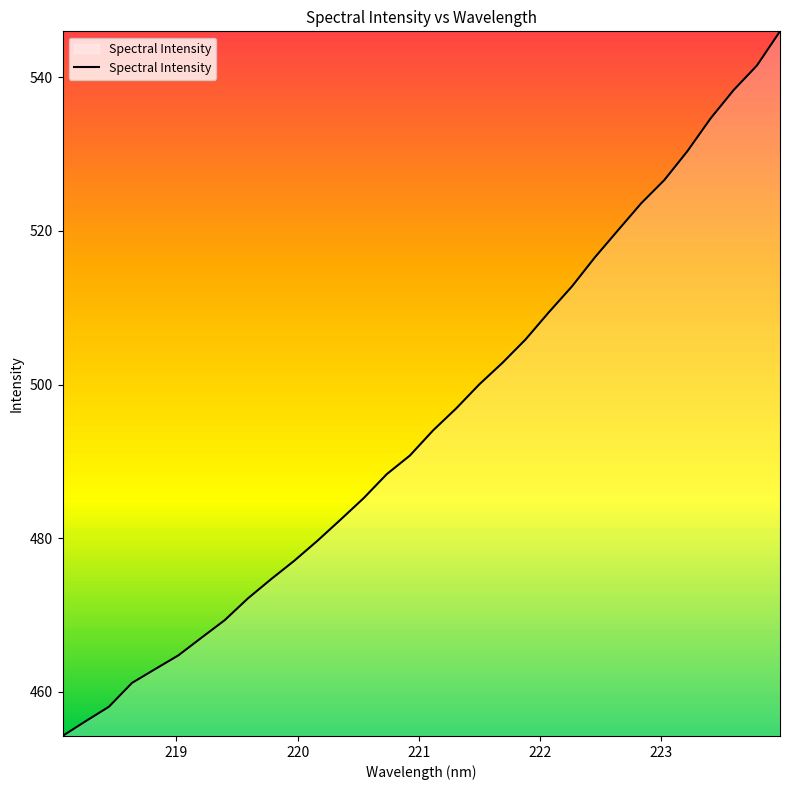

What is the difference between the maximum and minimum values?

91.8